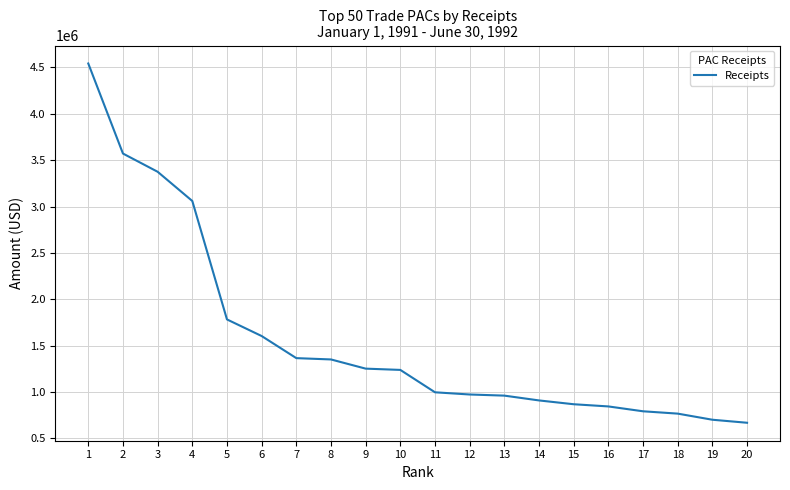

What is the difference between the maximum and minimum values?

3873929